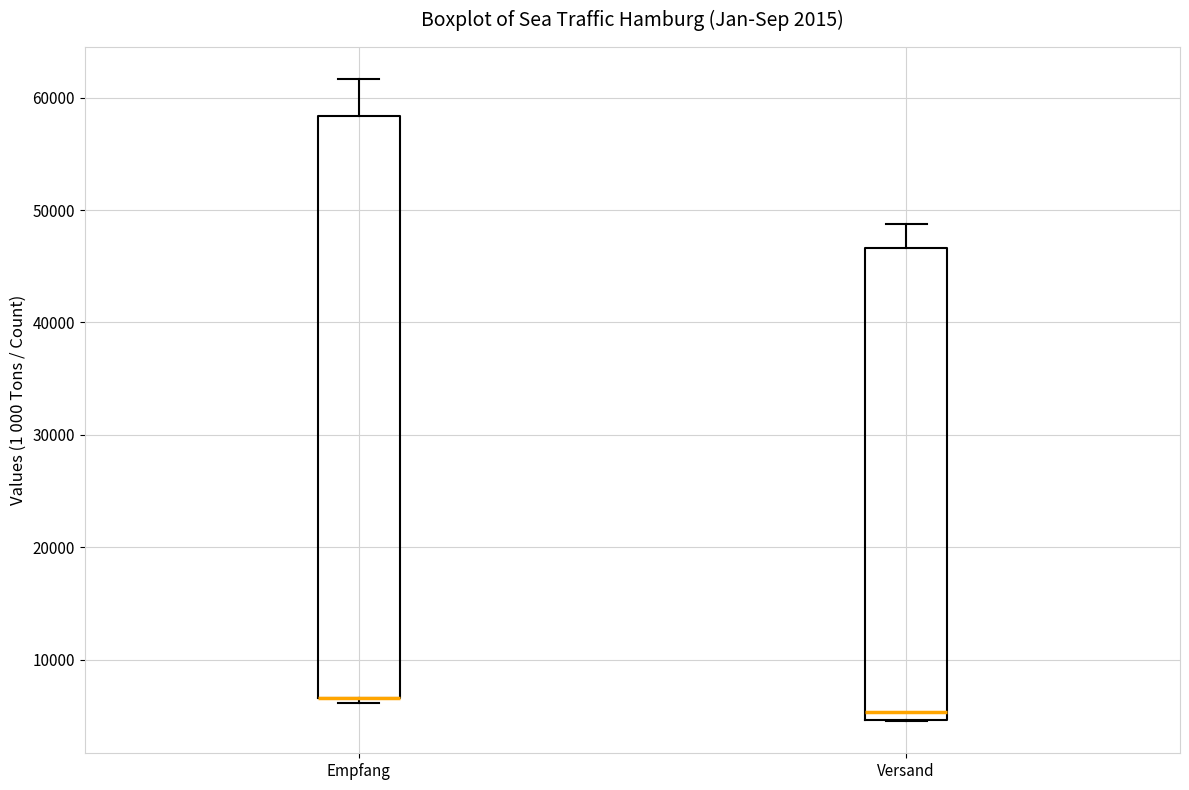

Where is the lower edge of the box for Versand on the y-axis? The values are not printed on the chart, so give them approximately, as read against the axis.

5000